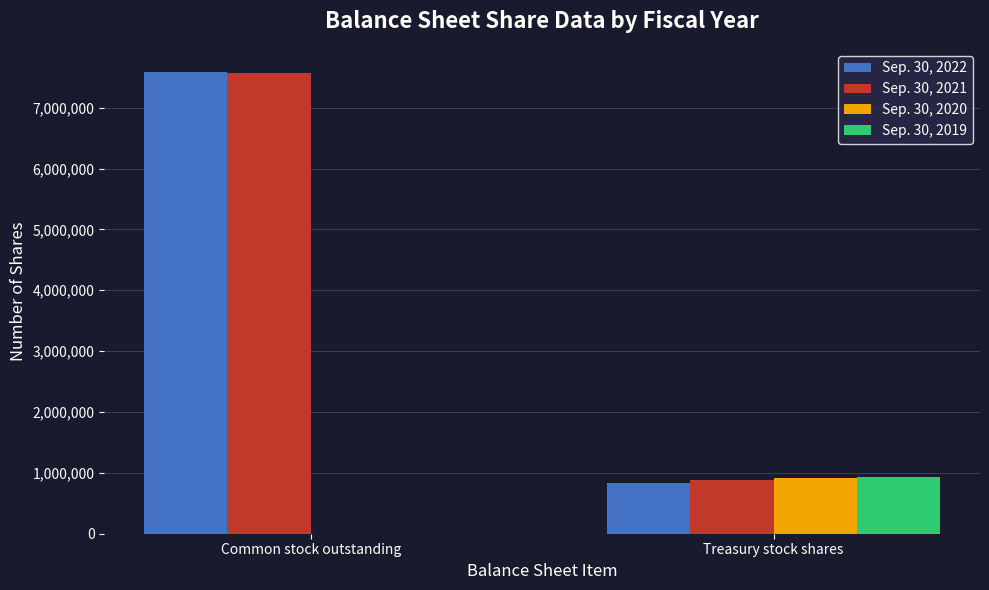

Which label corresponds to the largest value in the chart?

Common stock outstanding